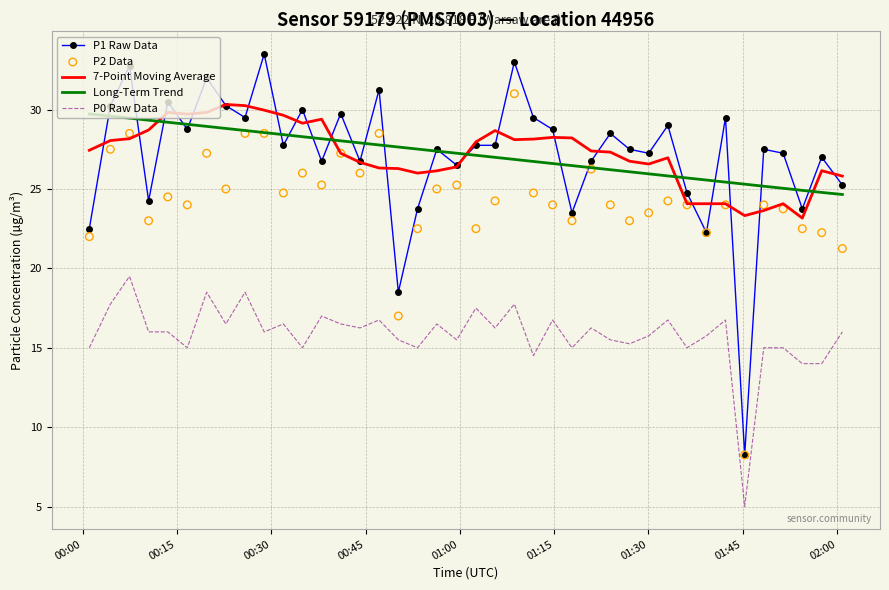

What are all the series names shown in the legend?

P1 Raw Data, 7-Point Moving Average, Long-Term Trend, P0 Raw Data, P2 Data